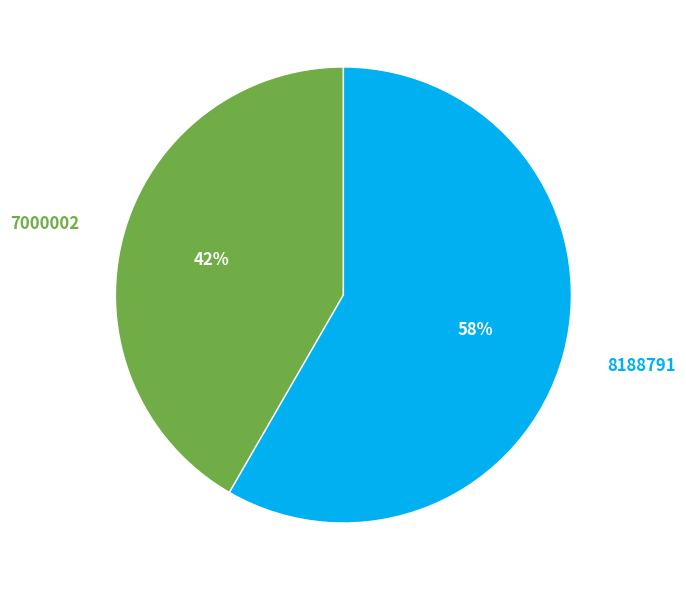

What is the largest slice in the pie chart?

8188791